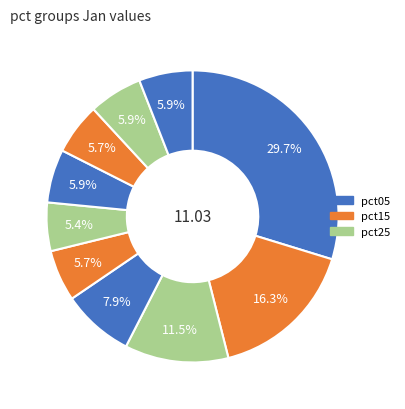

How many segments does this pie chart have?

10